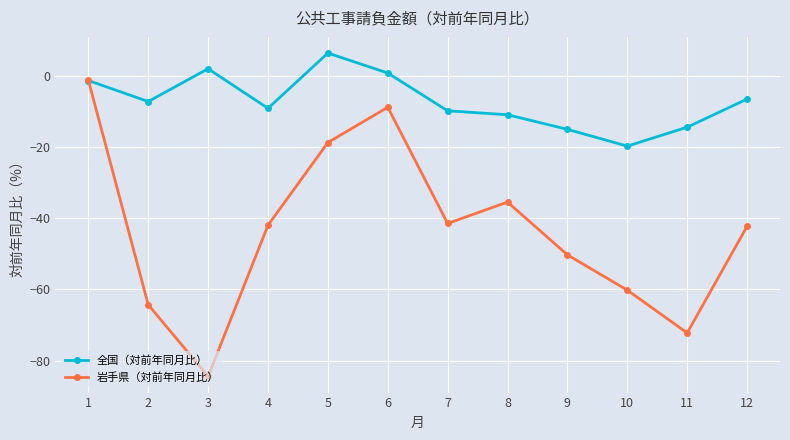

Where is the first local minimum for 全国（対前年同月比）?

2